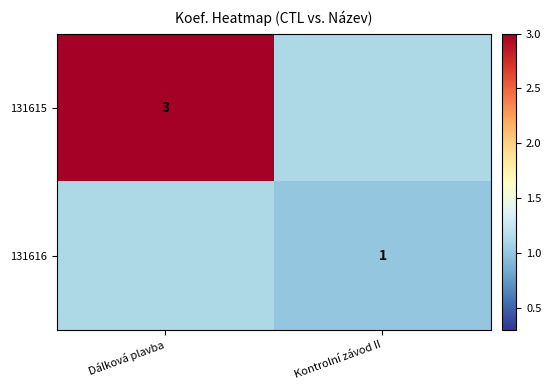

The 131615 series shows 3 at Dálková plavba. True or false?

True